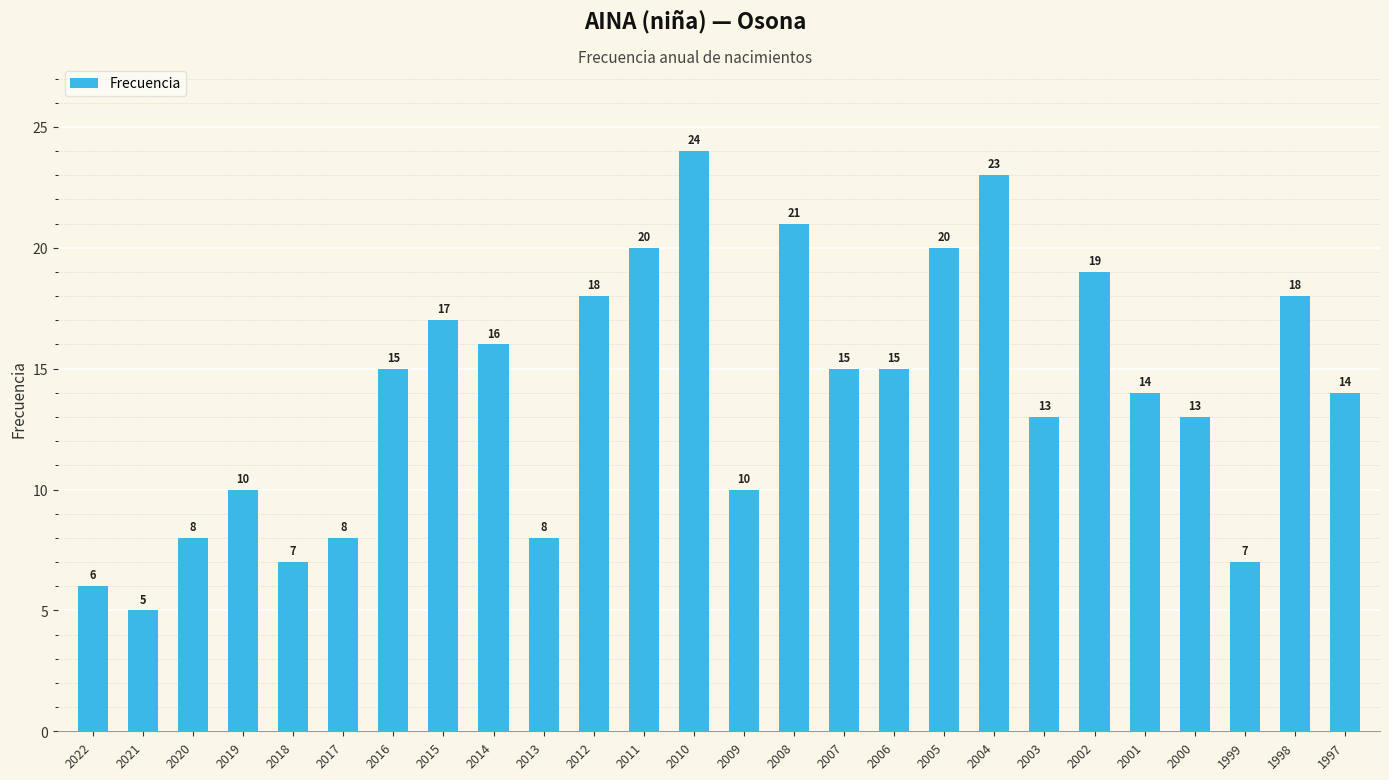

True or false: the data shows 7 at 2018.

True